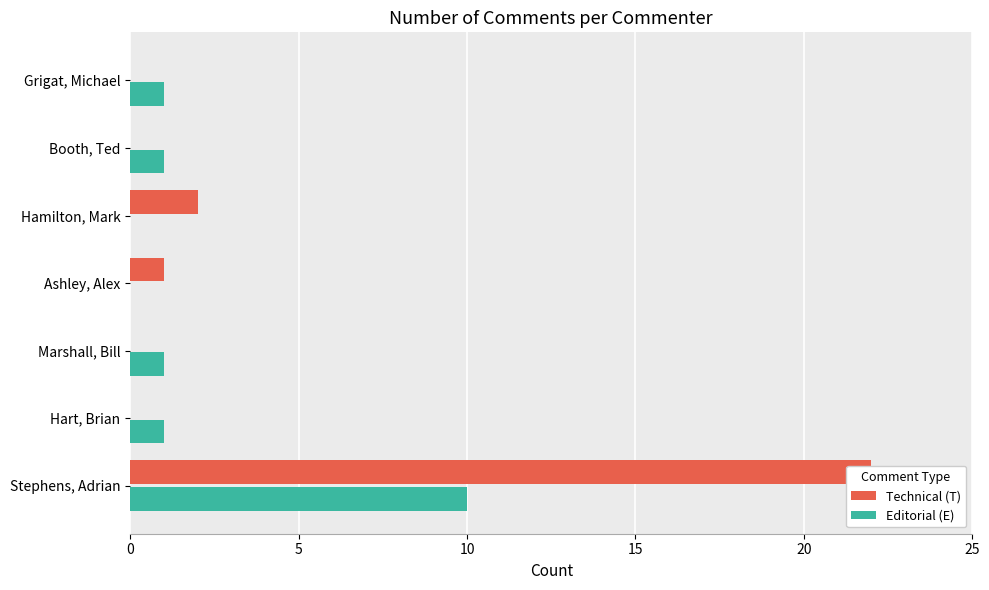

True or false: Editorial (E) has a value of 1 at Hart, Brian.

True